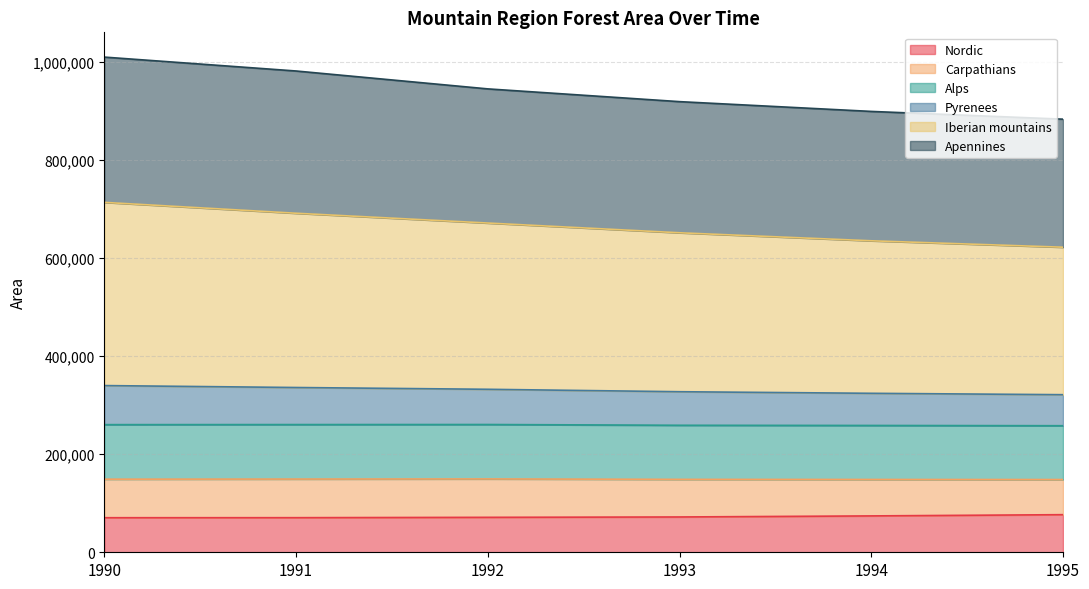

What is the minimum value for Nordic?

70465